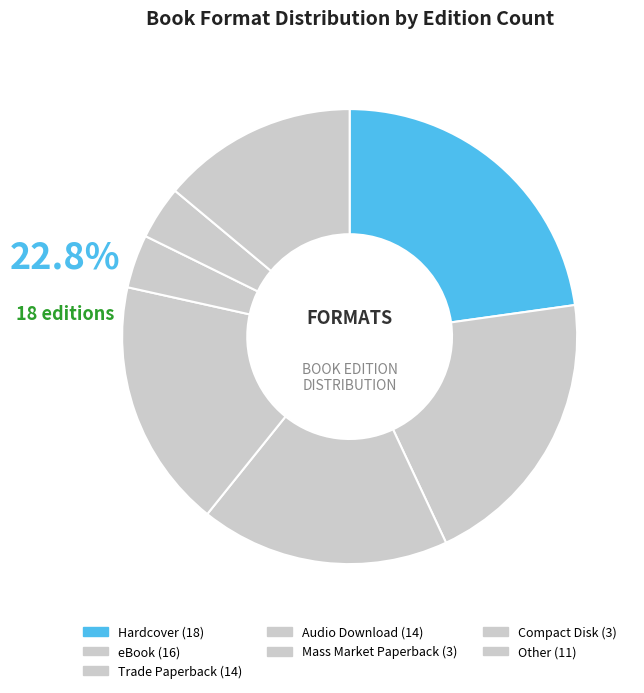

Rank the categories by value from highest to lowest.

Hardcover, eBook, Trade Paperback, Audio Download, Other, Mass Market Paperback, Compact Disk